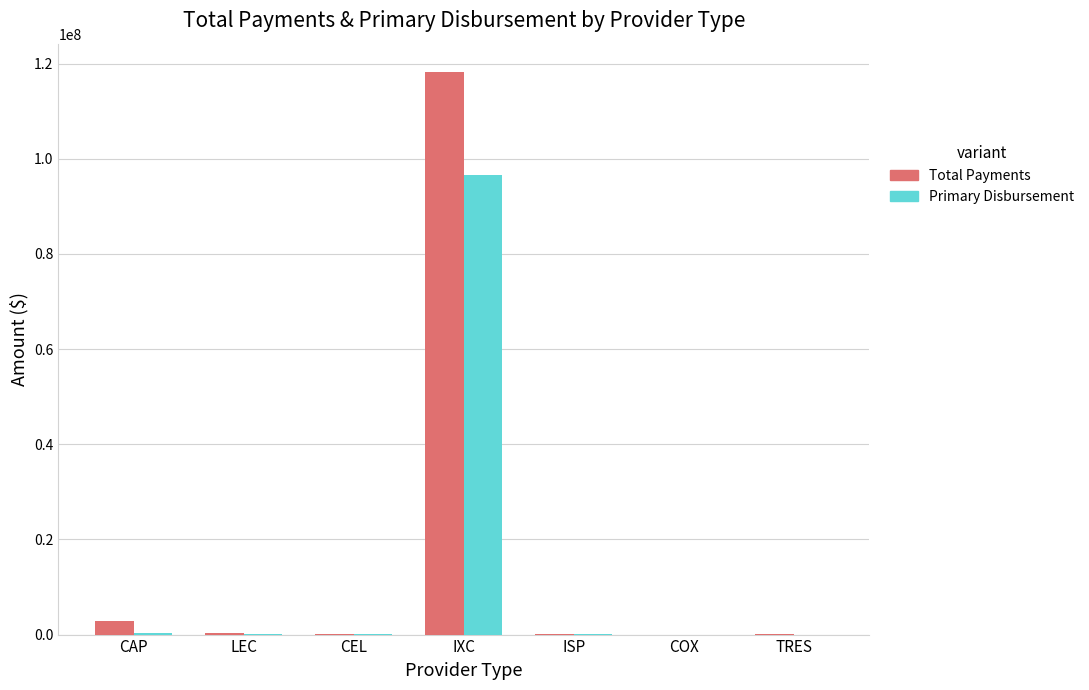

What is the sum of all Total Payments values?

121440079